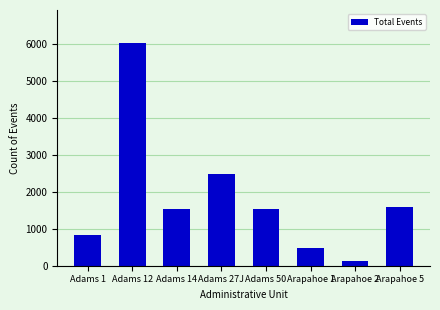

What is the value of the 4th bar from the left?

2468